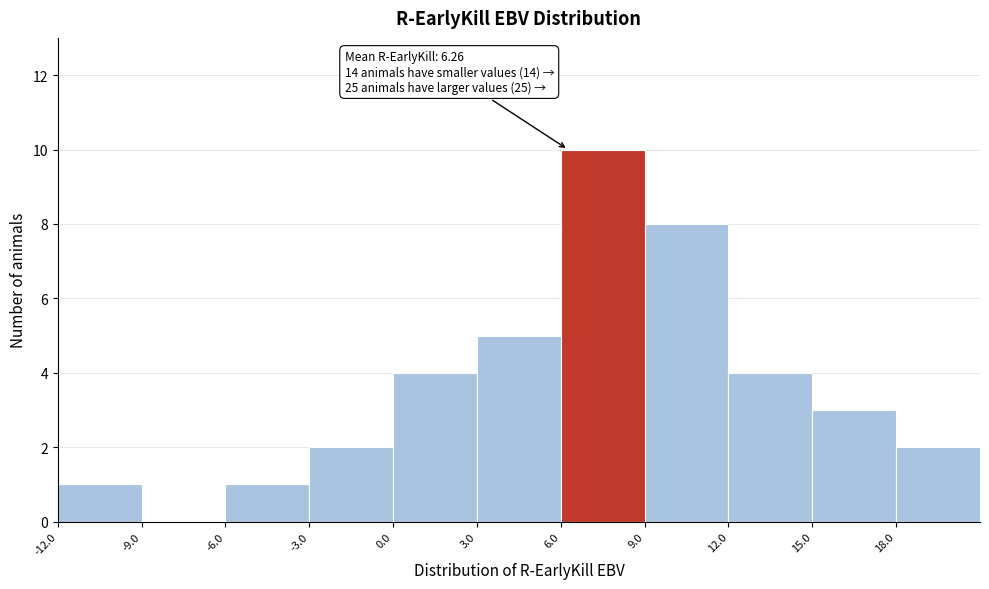

Over which range of the x-axis is the bar tallest?

6 to 9